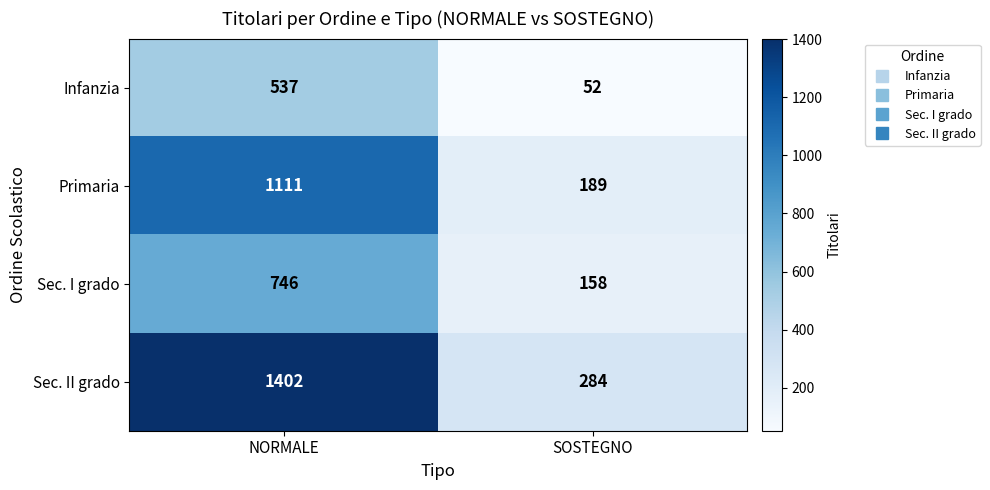

True or false: Sec. II grado has a value of 284 at SOSTEGNO.

True